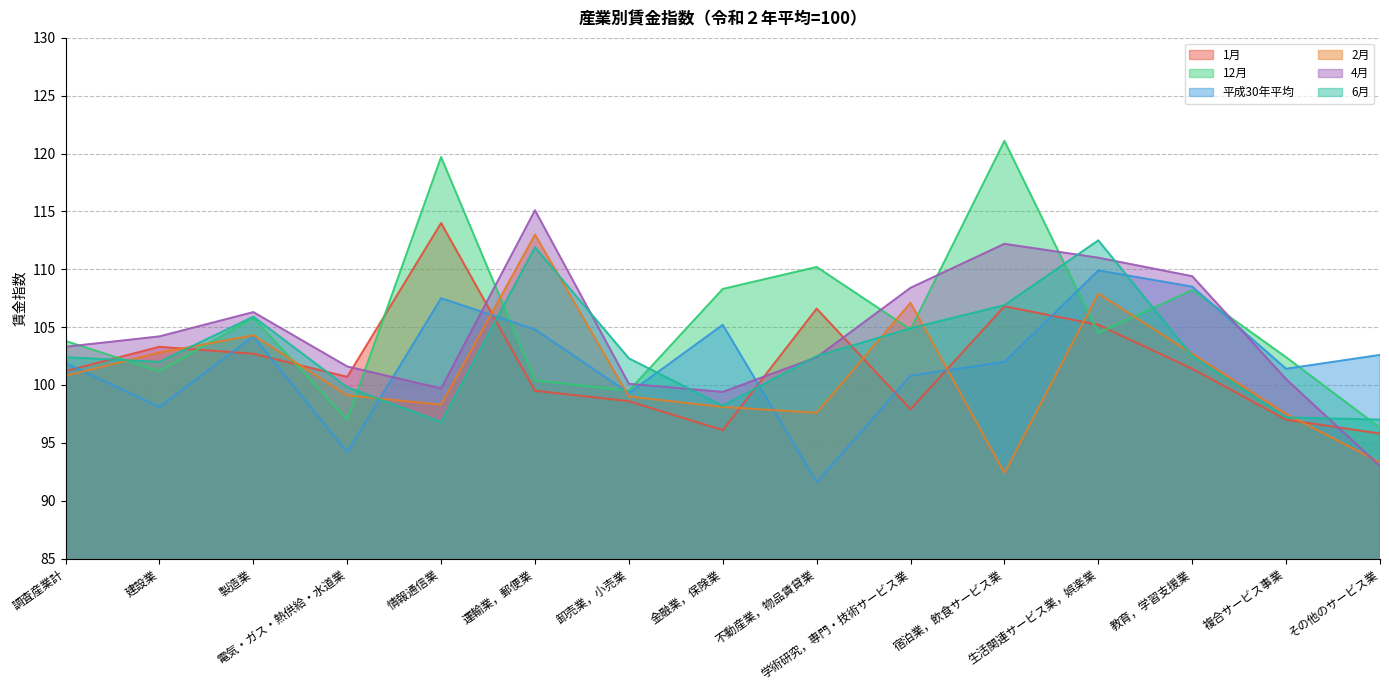

Which series has the largest total across all categories?

12月